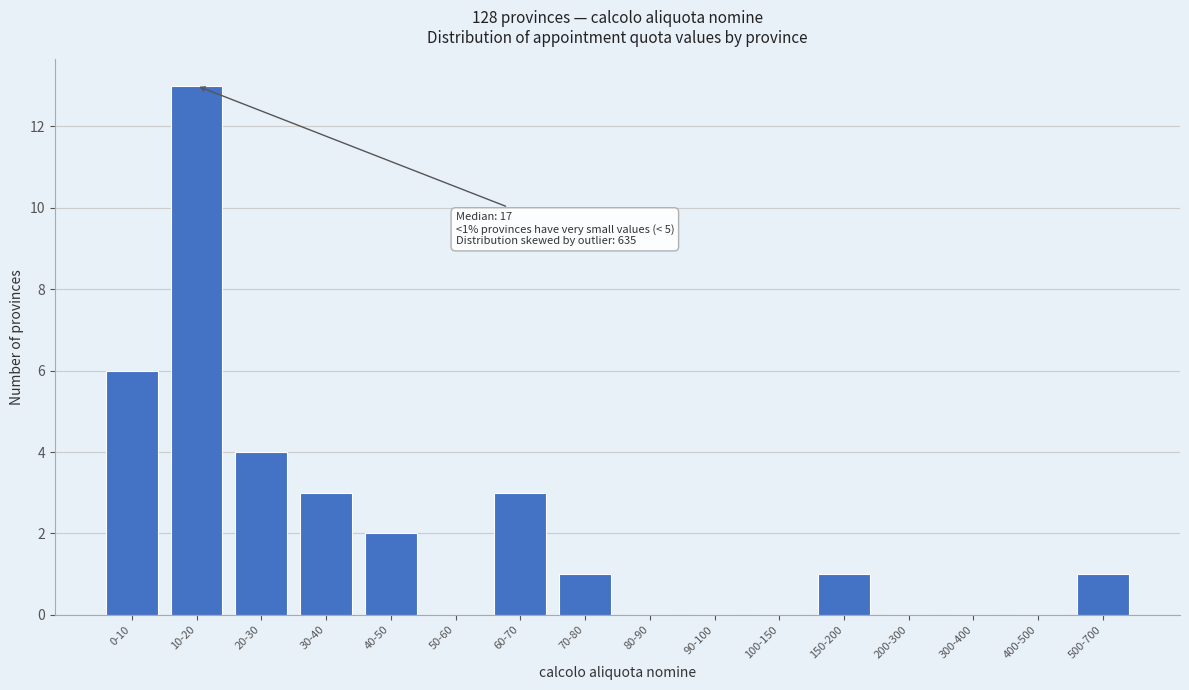

Reading left to right, list all the values displayed in this chart.

0-10=6	10-20=13	20-30=4	30-40=3	40-50=2	50-60=0	60-70=3	70-80=1	80-90=0	90-100=0	100-150=0	150-200=1	200-300=0	300-400=0	400-500=0	500-700=1